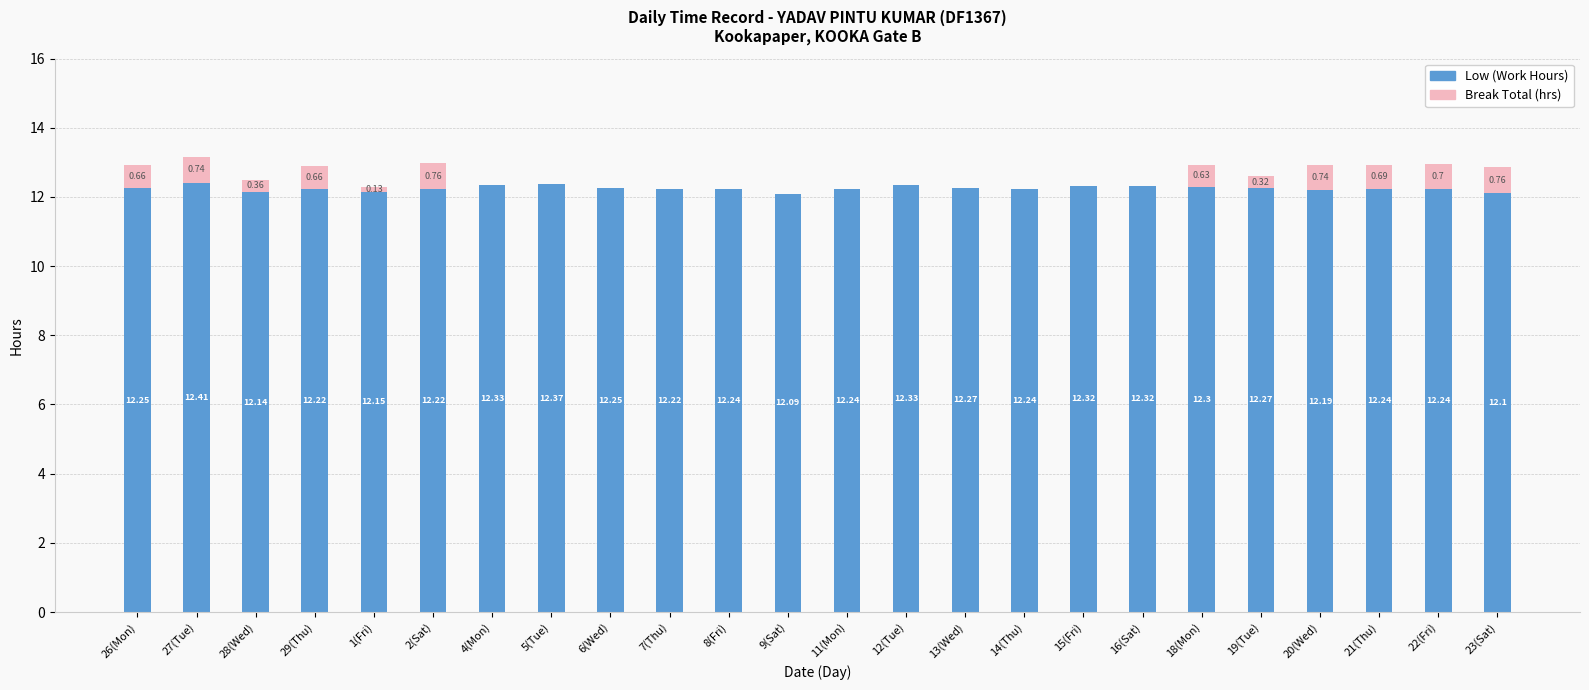

At which category is the sum across all series the highest?

27(Tue)